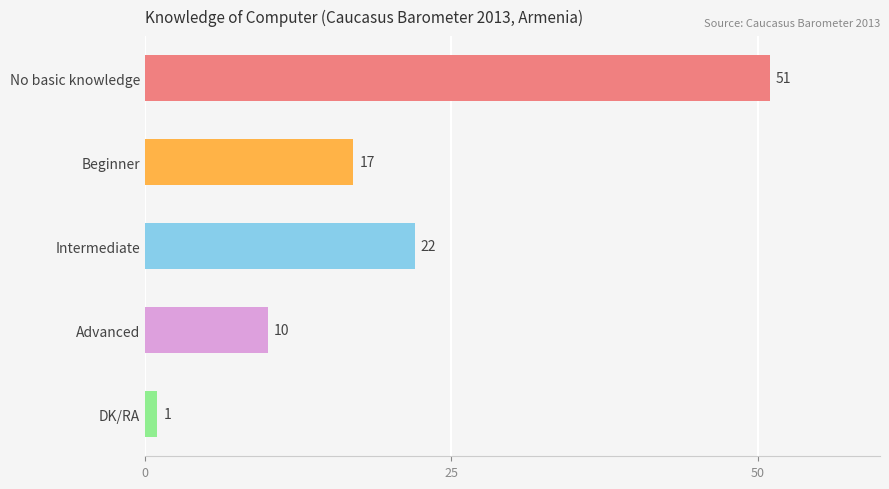

How many data points does each series have?

5